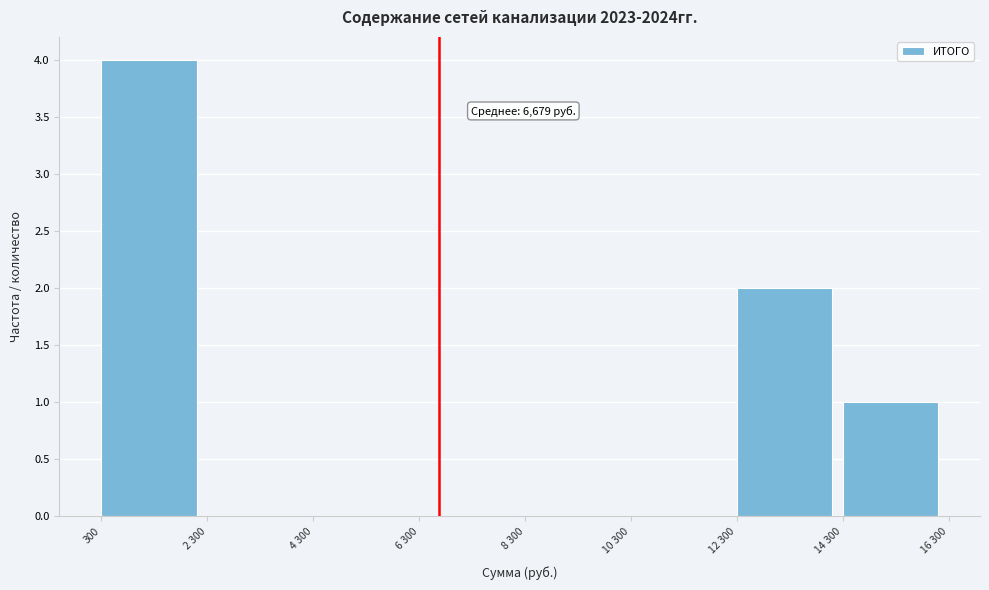

Reading right to left, what are all the values shown in this chart?

14 300=1	12 300=2	10 300=0	8 300=0	6 300=0	4 300=0	2 300=0	300=4